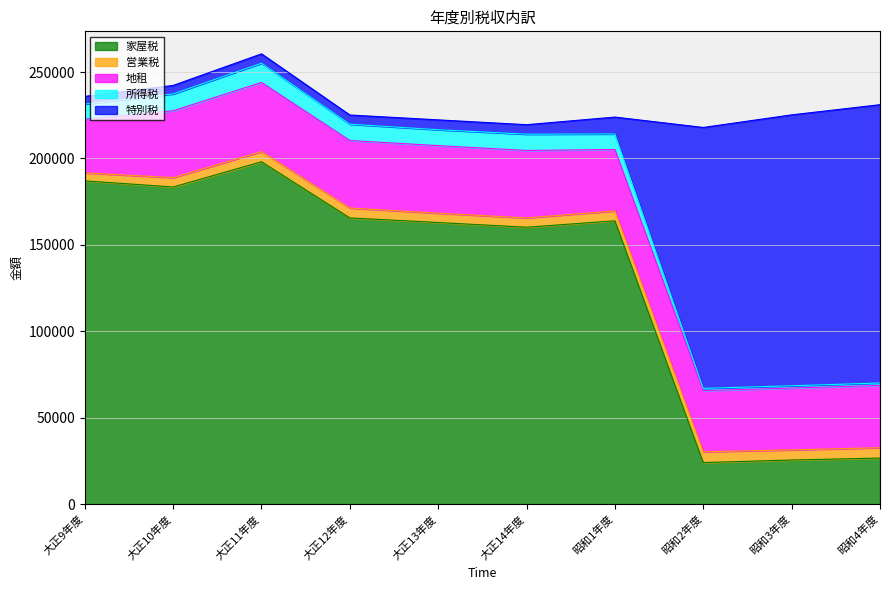

What is the lowest value of the 家屋税 series?

24065